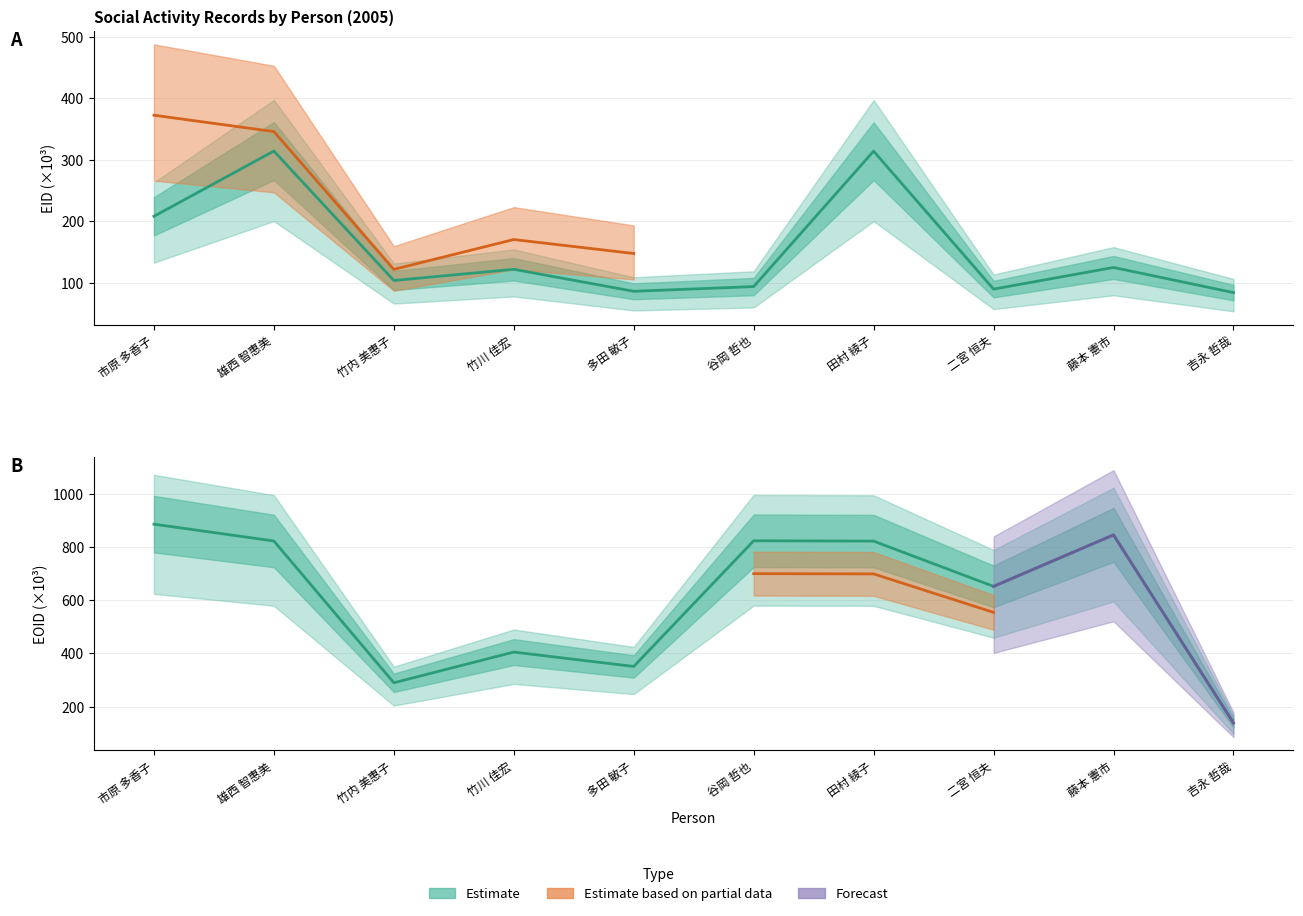

At which label is EOID closest to 512?

竹川 佳宏